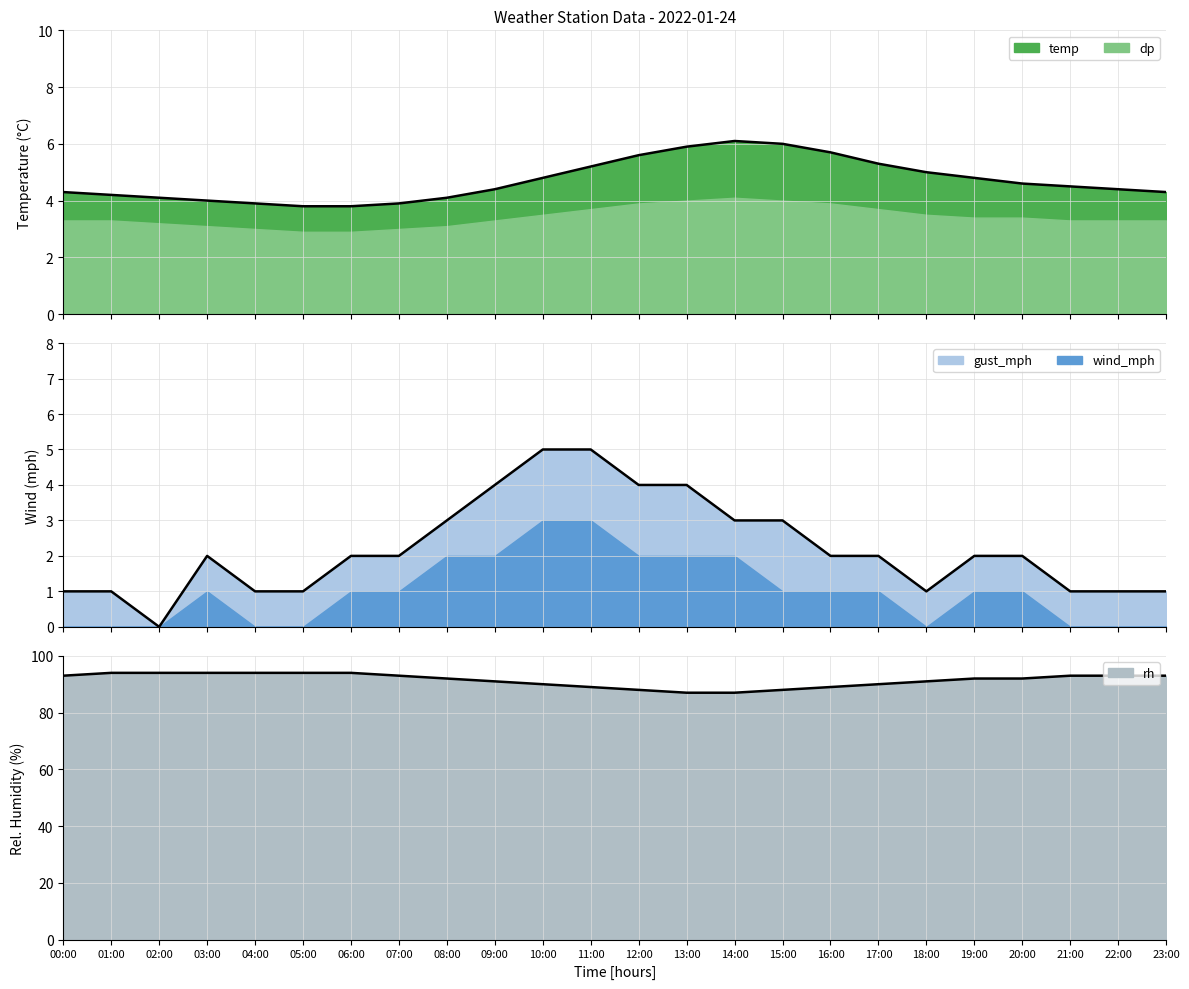

What position from the left is 09:00?

10